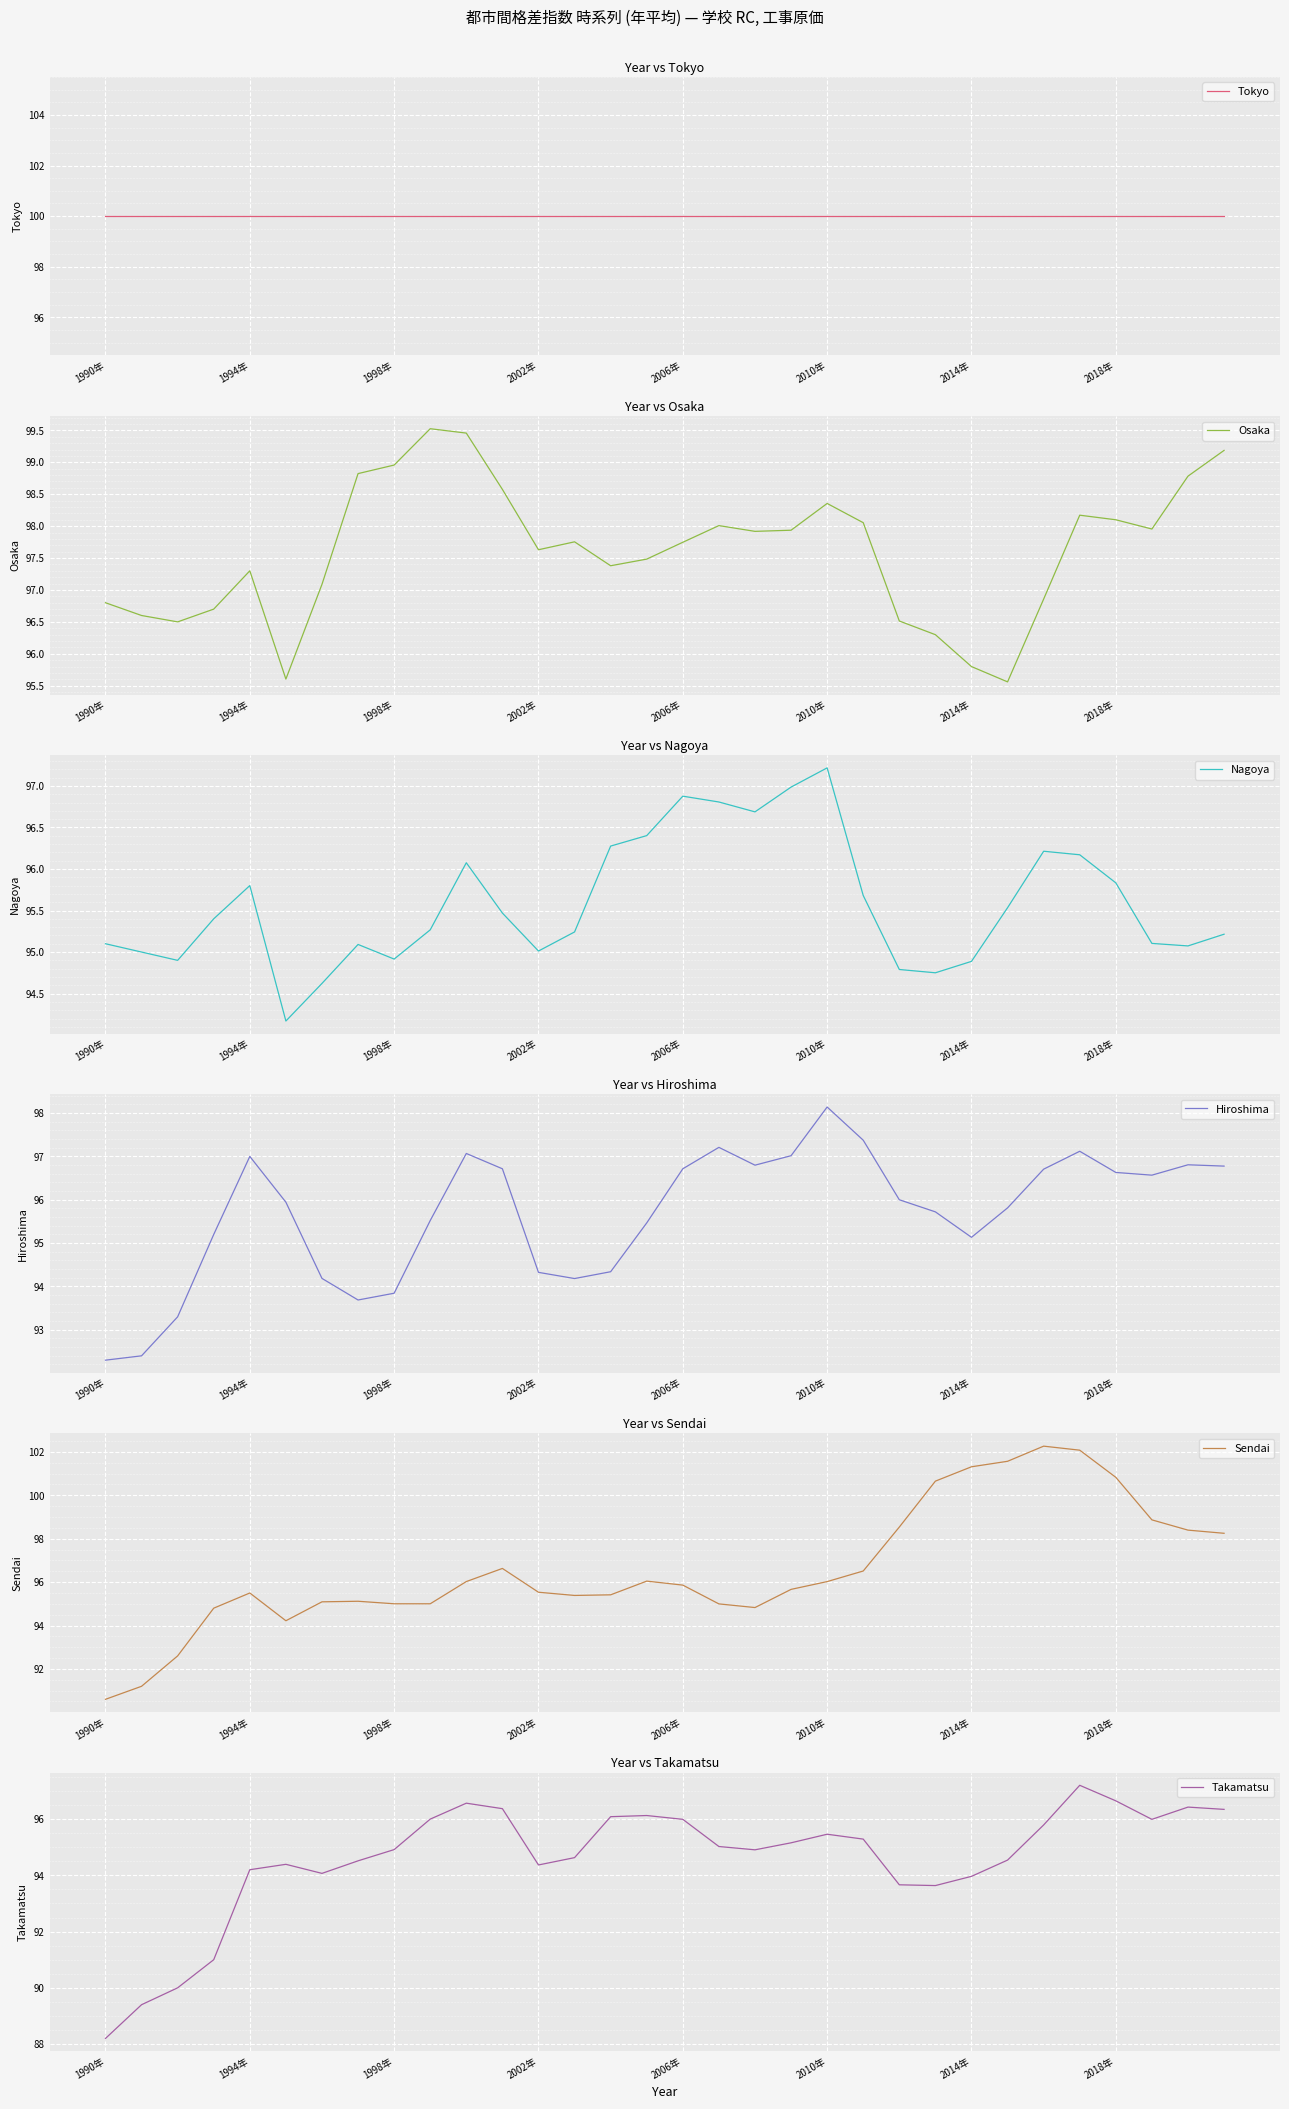

Is it true that Osaka equals 39.2 at 1998年?

False